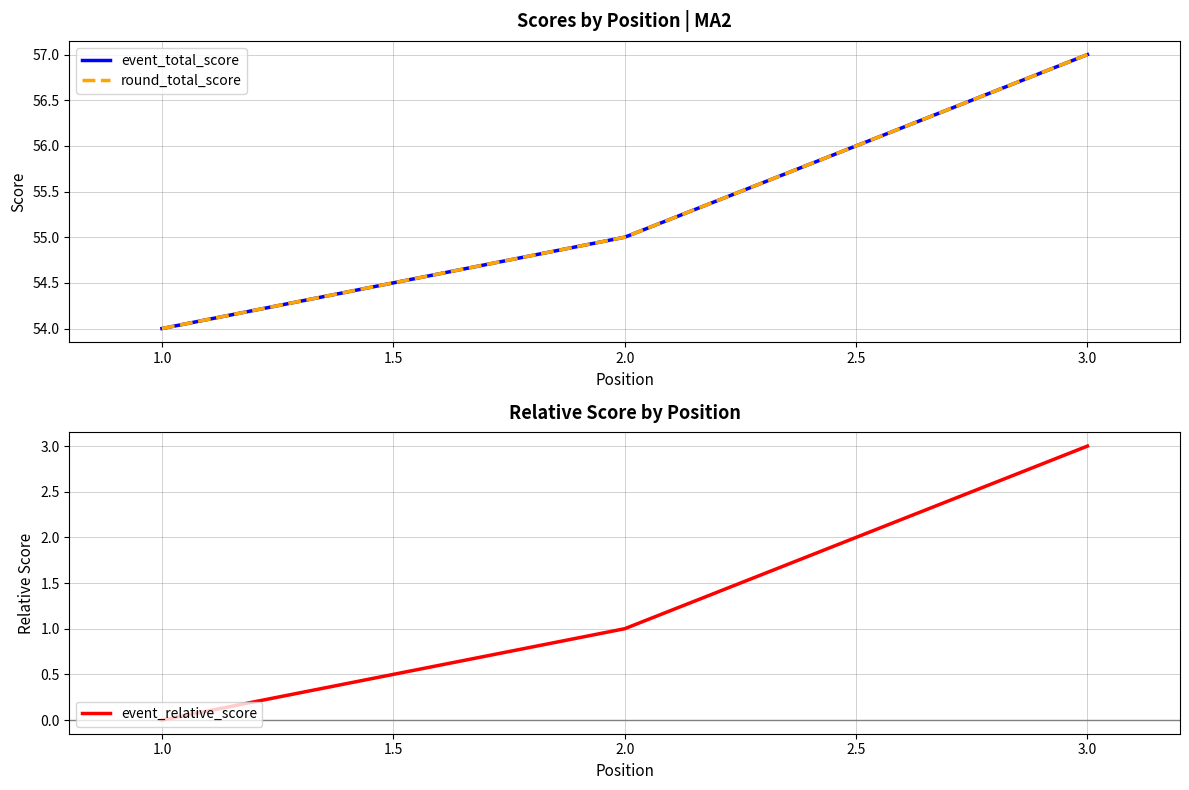

What is the highest value of the event_relative_score series?

3